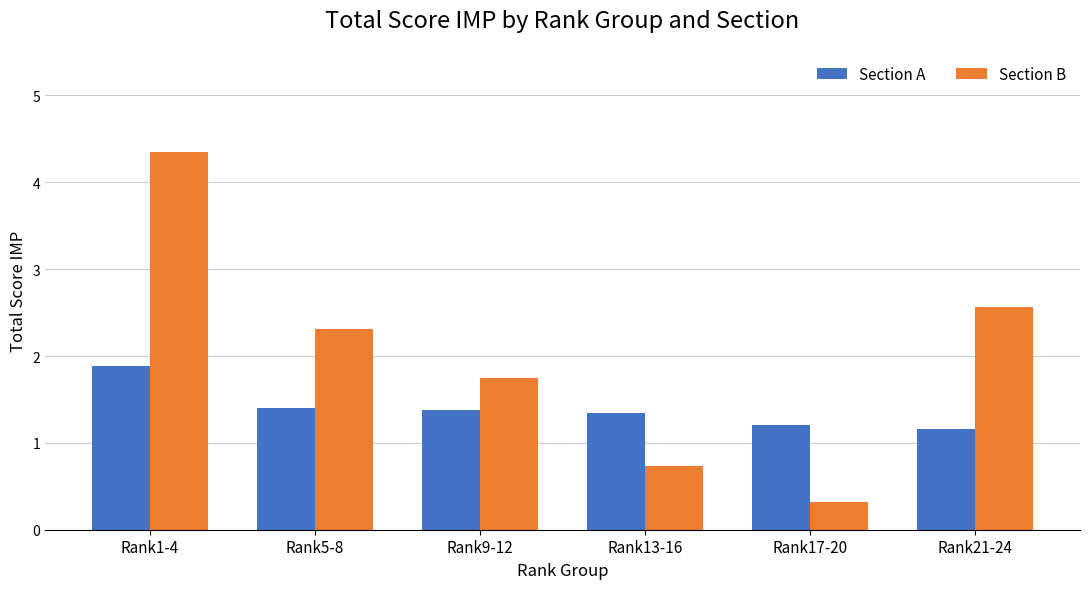

At Rank13-16, list the series in order from largest to smallest.

Section A, Section B